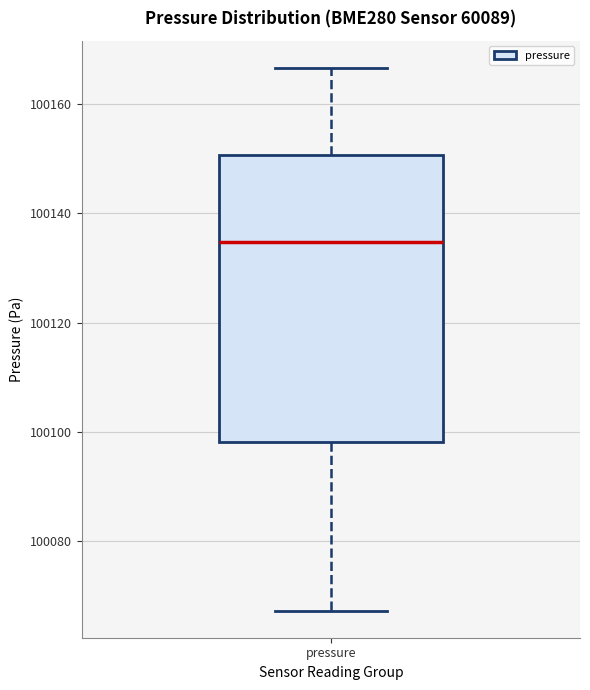

Transcribe this box plot: give where the median line is, the range the box spans, and where the two whiskers end, as read against the y-axis. The values are not printed on the chart, so give them approximately, as read against the axis.

median 100134, box 100098 to 100150, whiskers 100068 to 100166